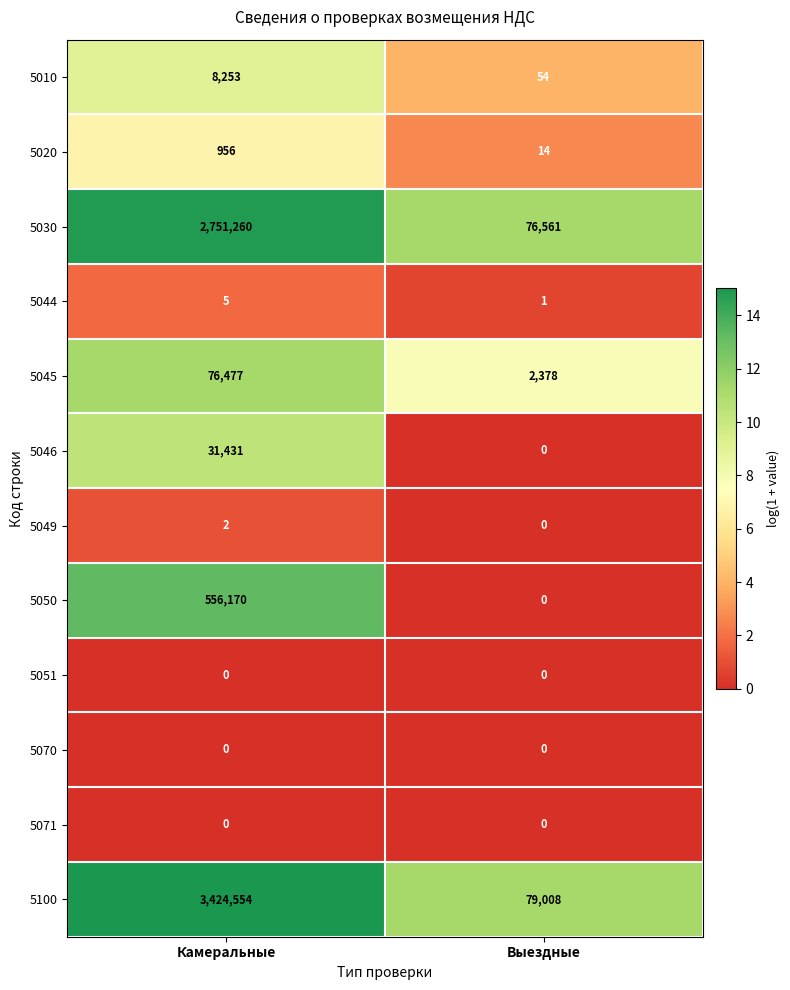

At how many categories does at least one series exceed 6?

2